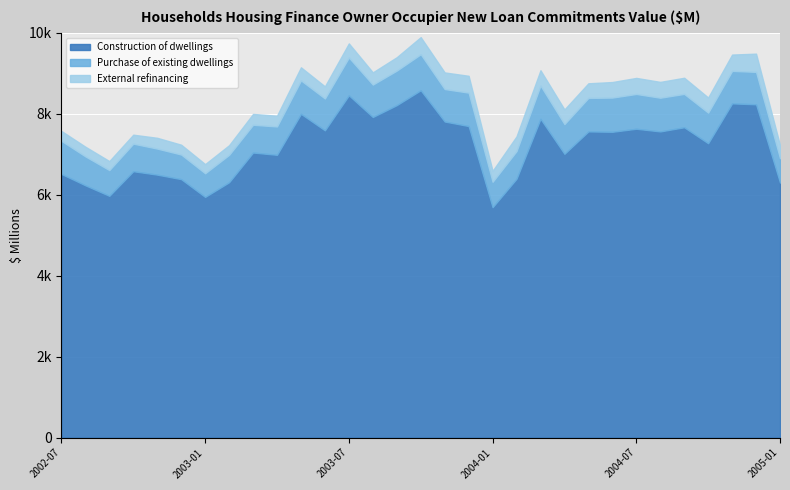

Is it true that Purchase of existing dwellings equals 584.0 at 2003-01?

True